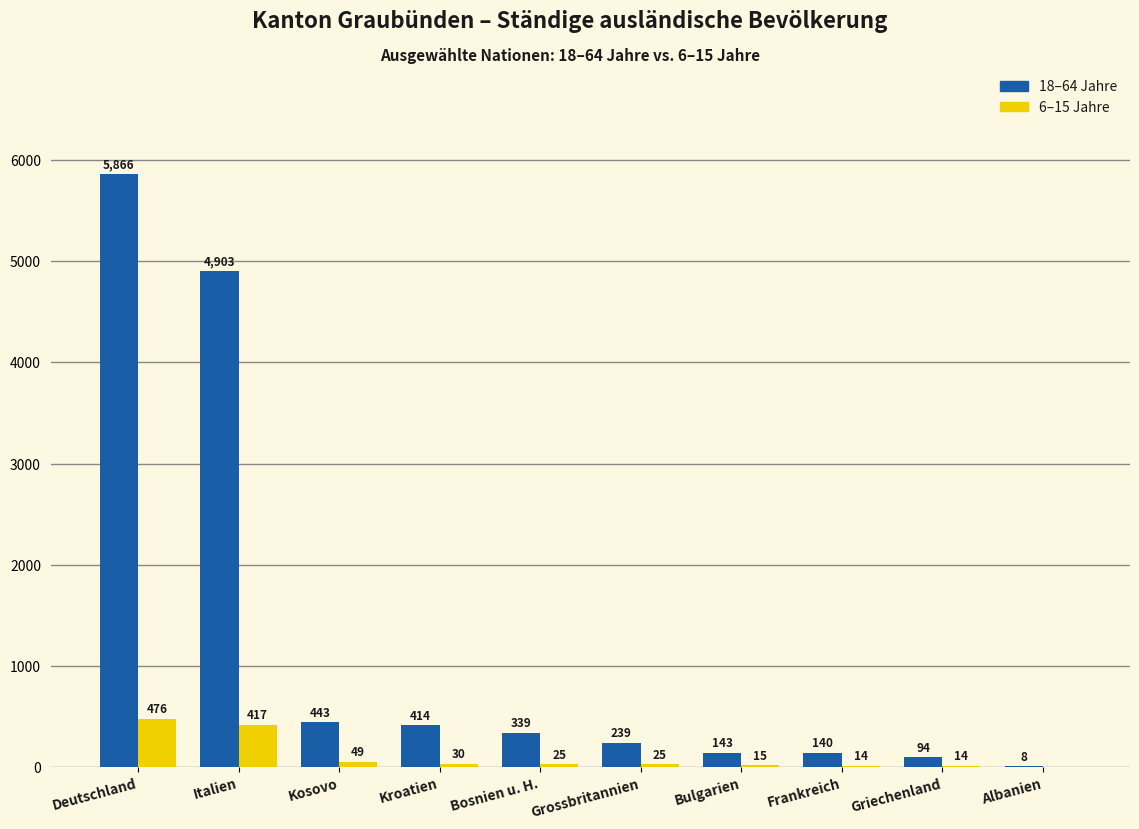

How many categories are shown in the chart?

10